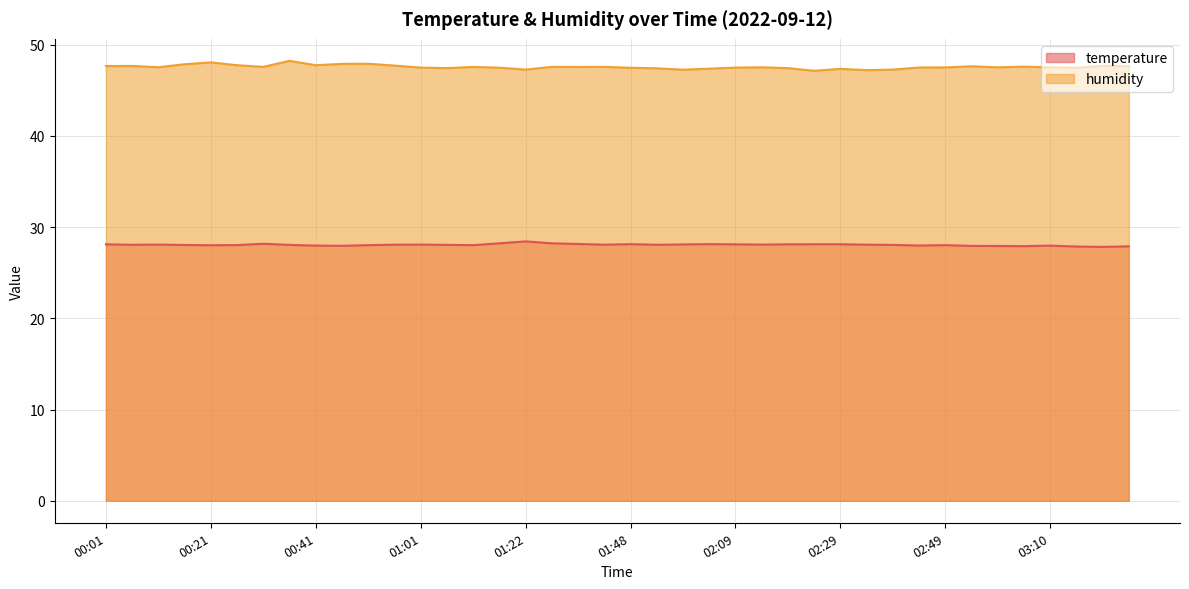

What is the sum of the temperature values at 02:49 and 00:41?

56.0